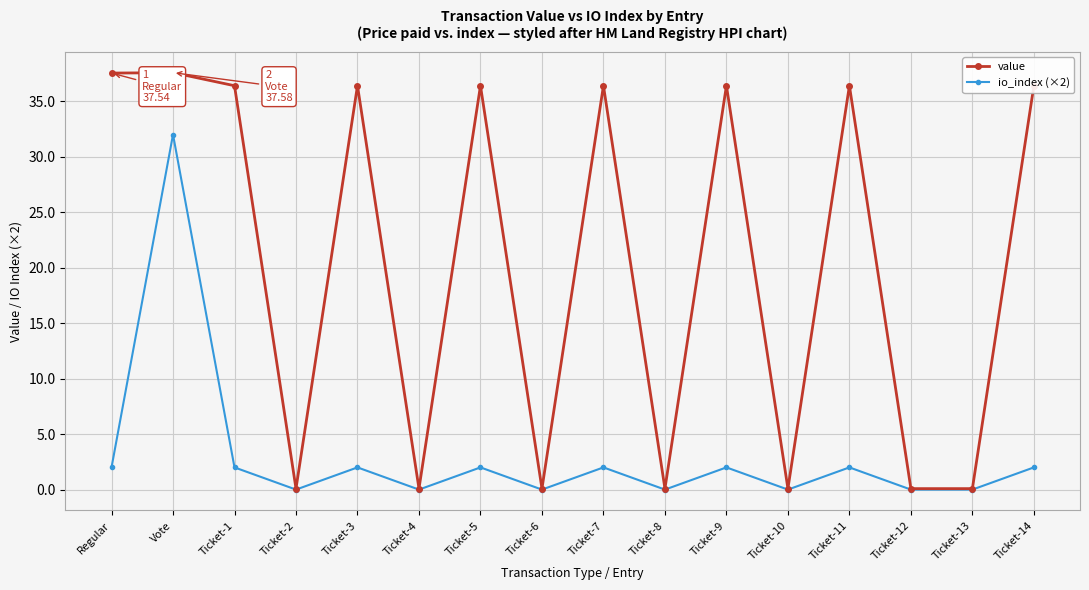

What is the maximum value shown in the chart?

37.6